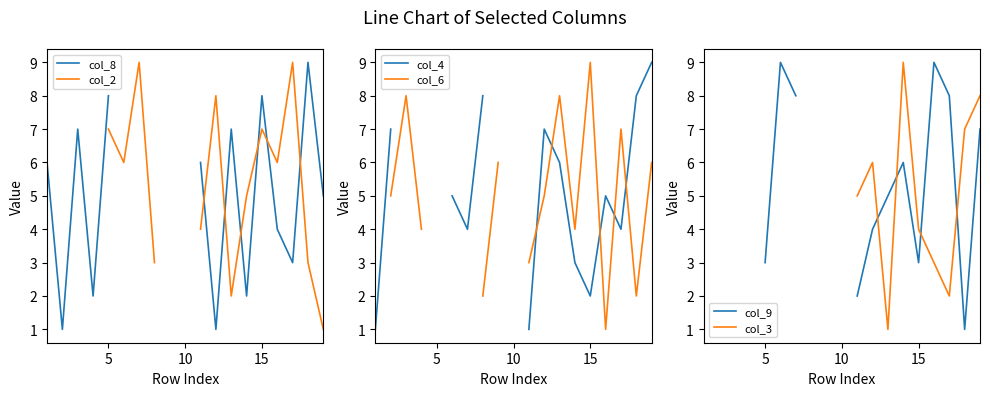

Between 10 and 5, which is larger?

5